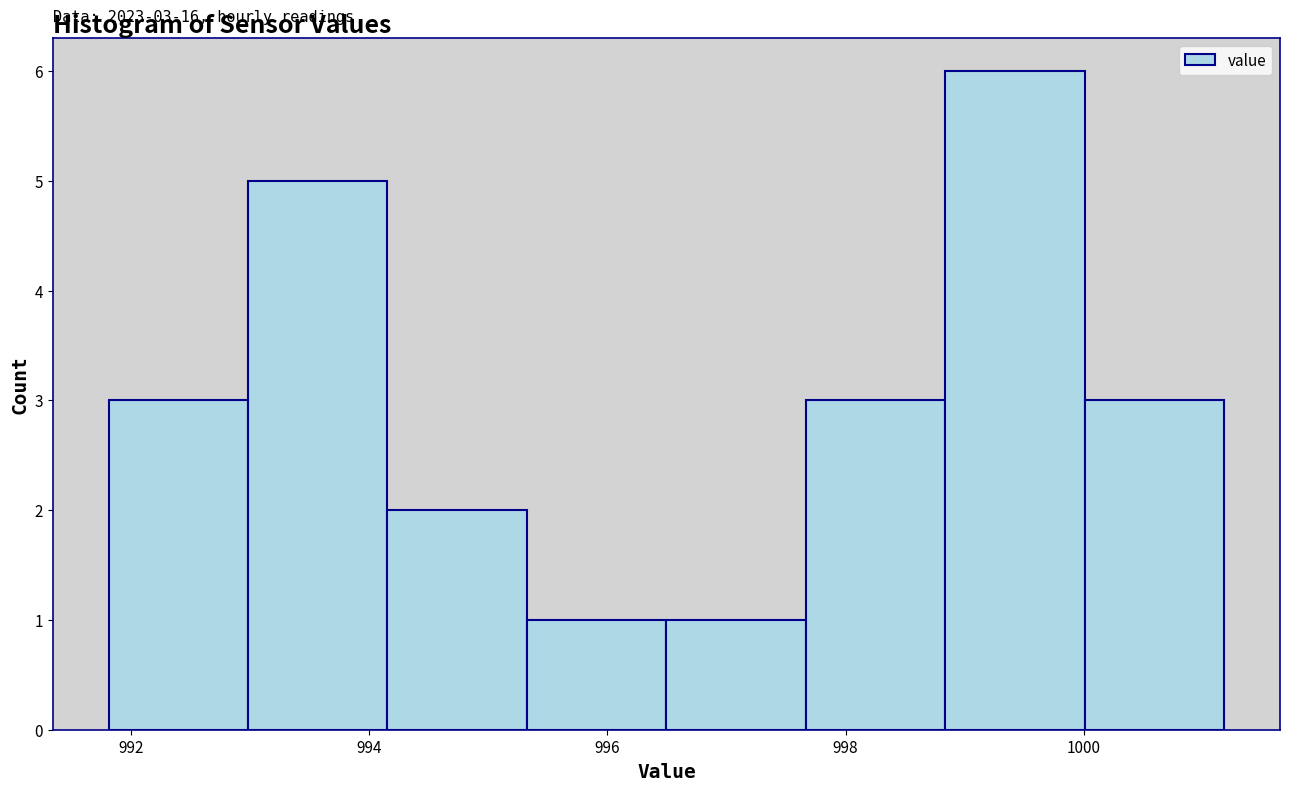

Which range on the x-axis has the tallest bar?

998.8 to 1000.0